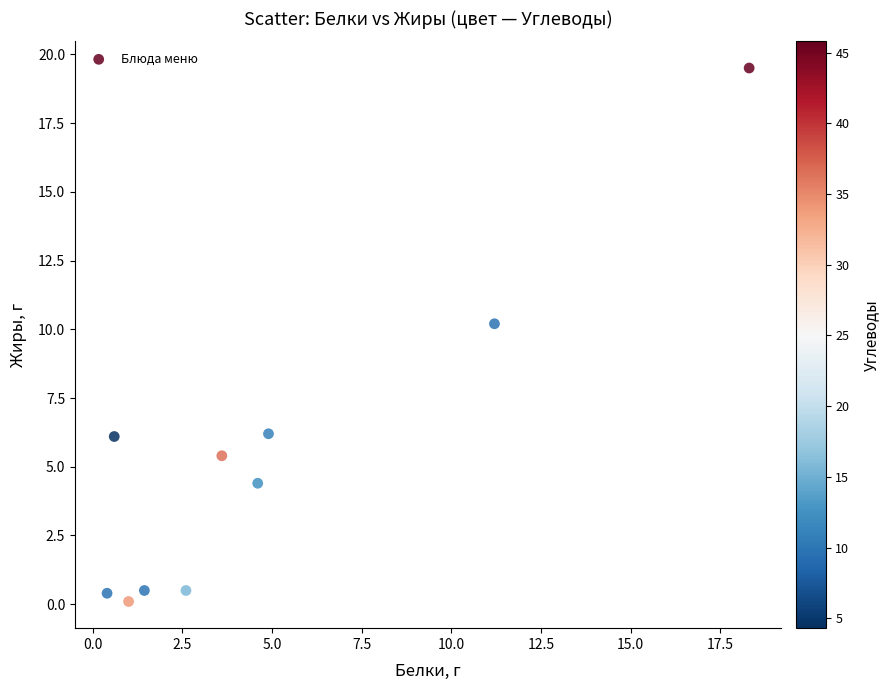

What Y value in the scatter plot is closest to 9?

10.2